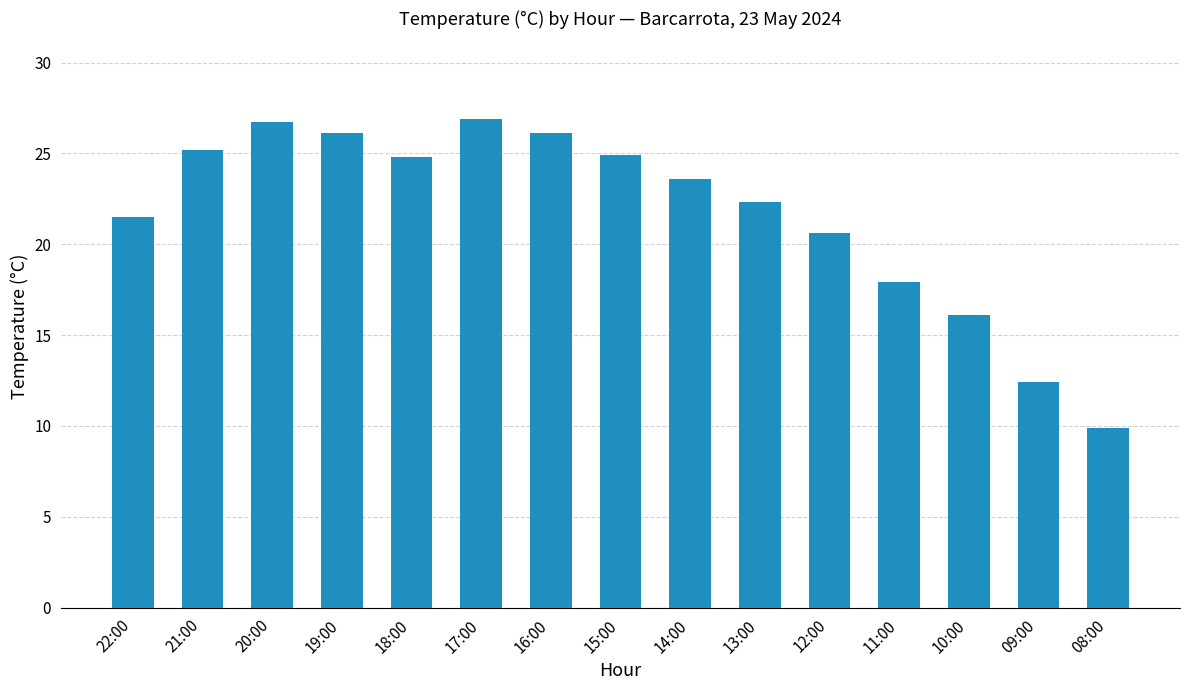

True or false: the data shows 26.1 at 16:00.

True